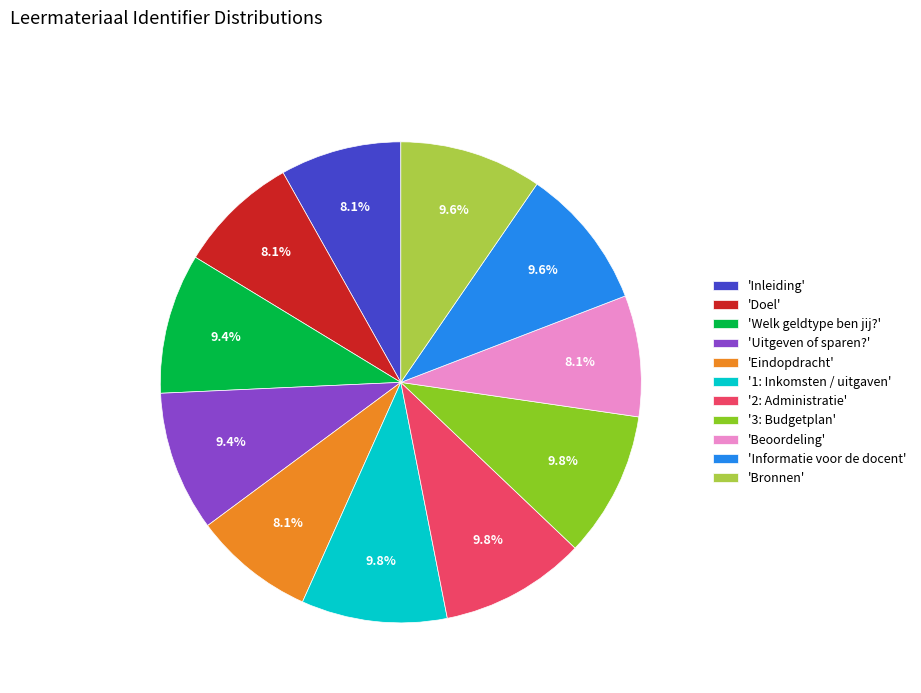

Is there a majority slice in this chart?

No